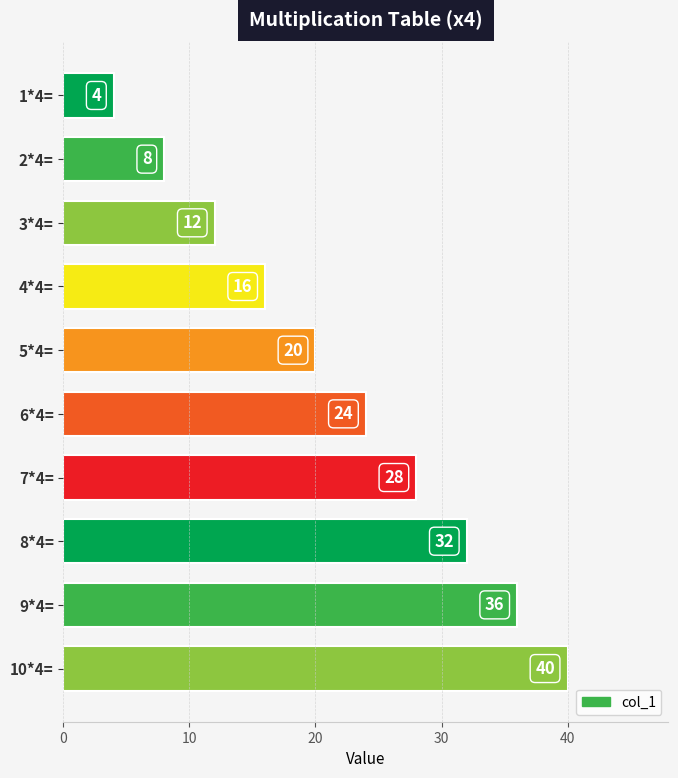

What is the average value?

22